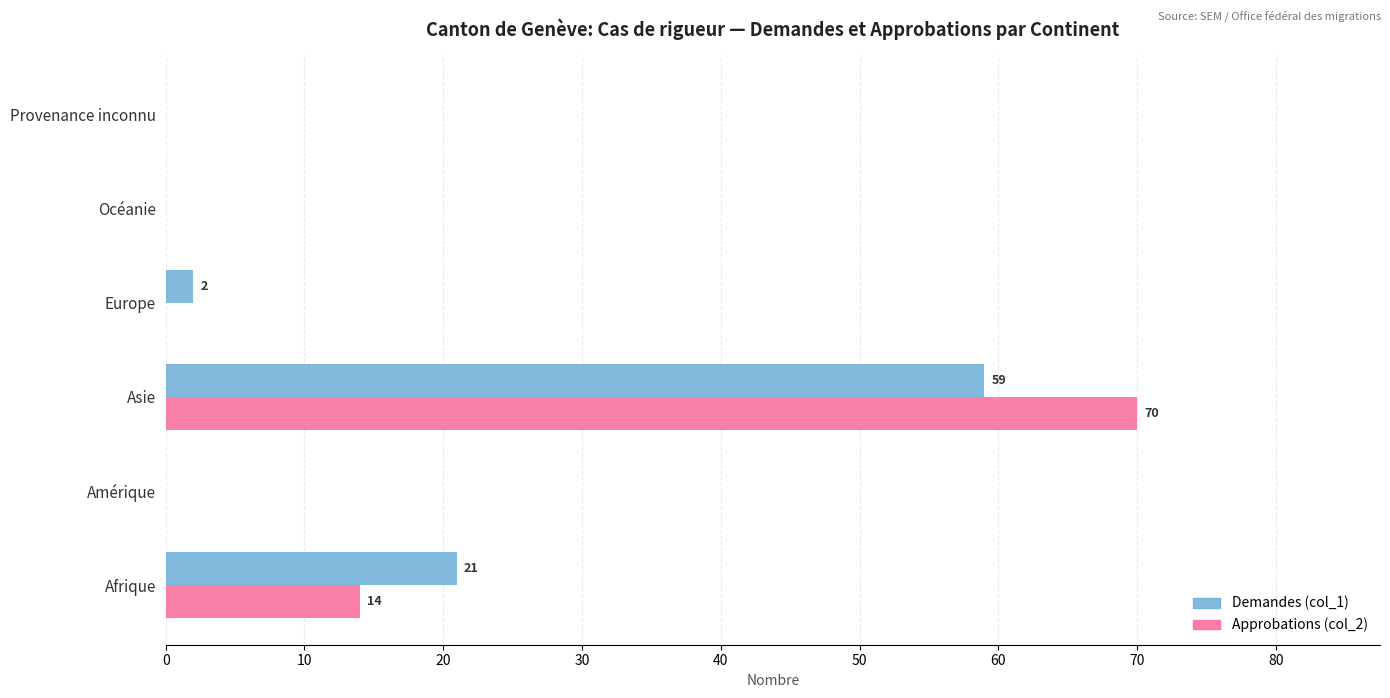

Where is Demandes (col_1) nearest to the value 29?

Afrique